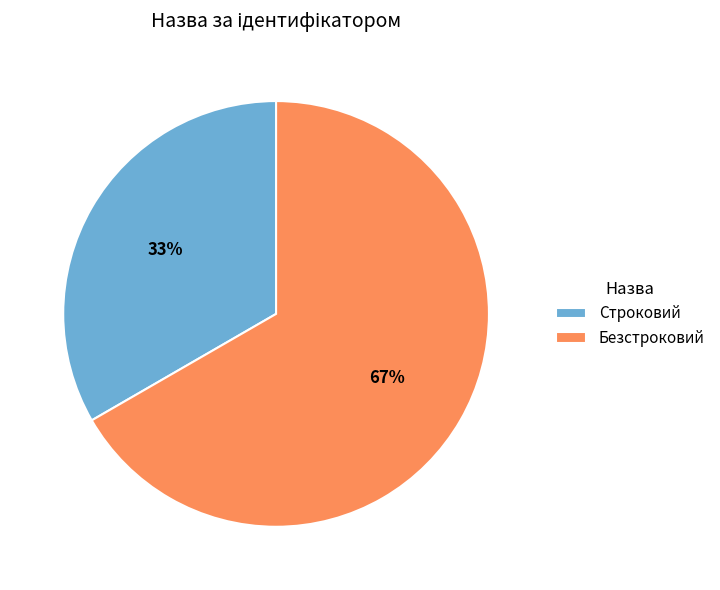

Is the sum of Строковий and Безстроковий greater than half?

Yes